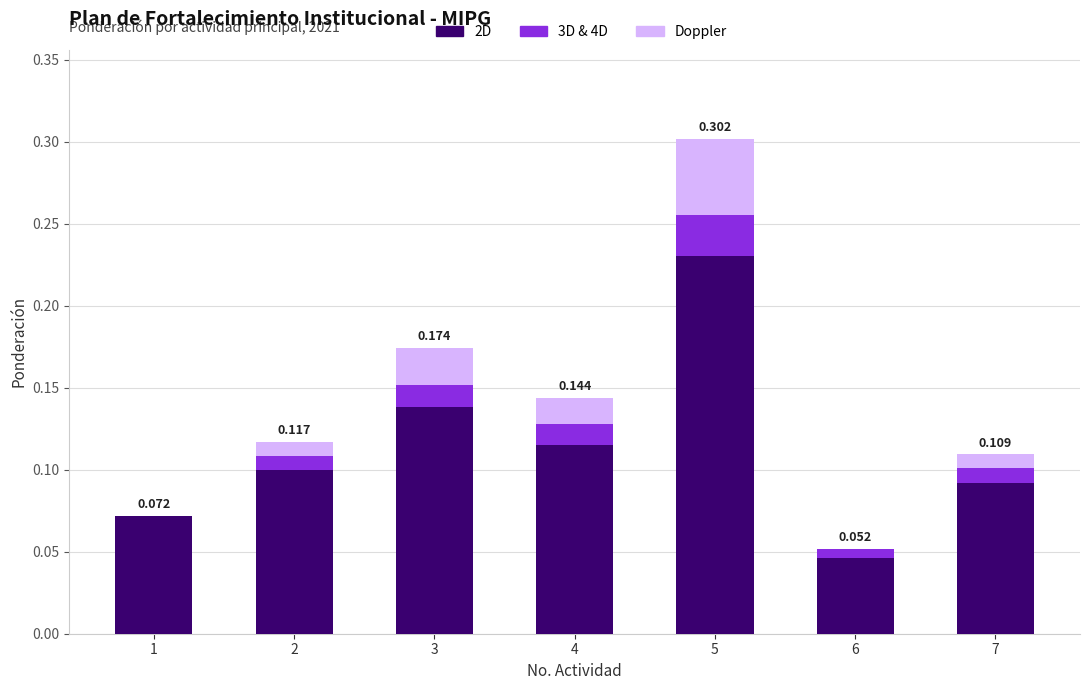

Does the chart contain stacked bars?

Yes